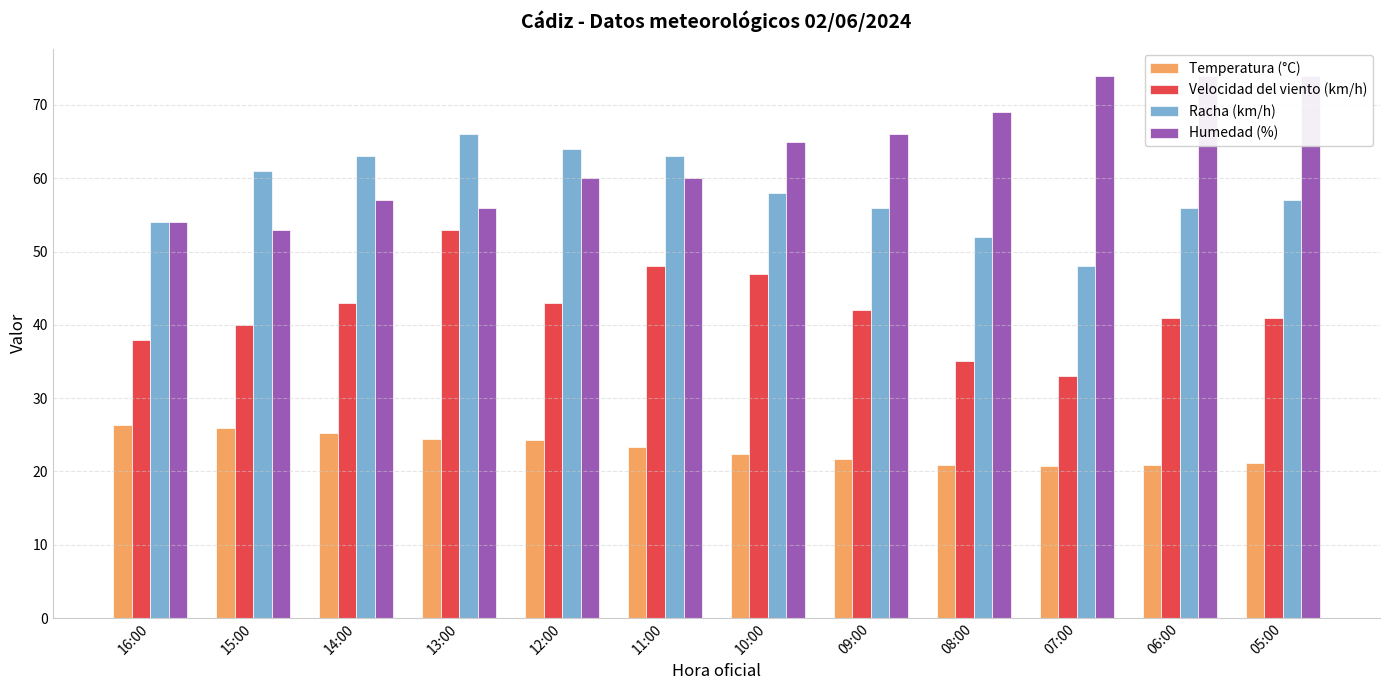

List the series in order of their peak value, highest first.

Humedad (%), Racha (km/h), Velocidad del viento (km/h), Temperatura (°C)